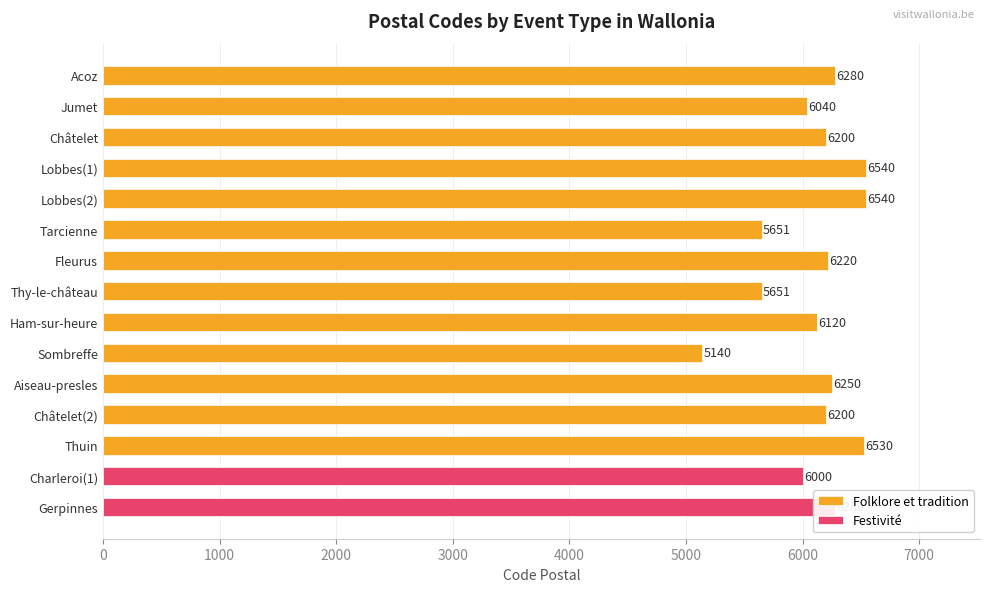

The value of Folklore et tradition at Lobbes(1) is 10756. True or false?

False